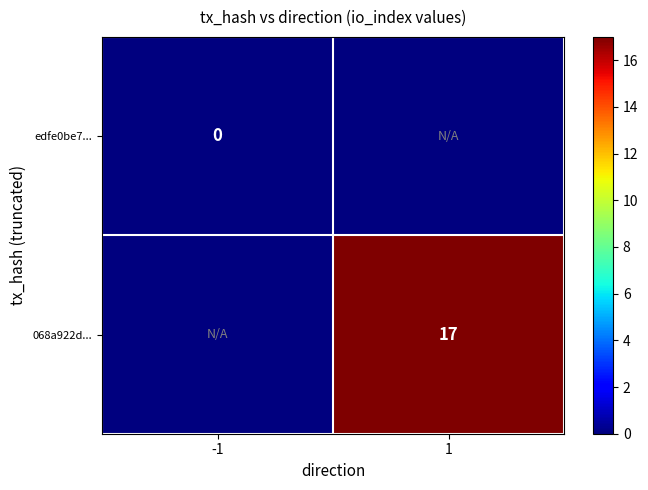

Is it true that 068a922d... equals 23 at 1?

False